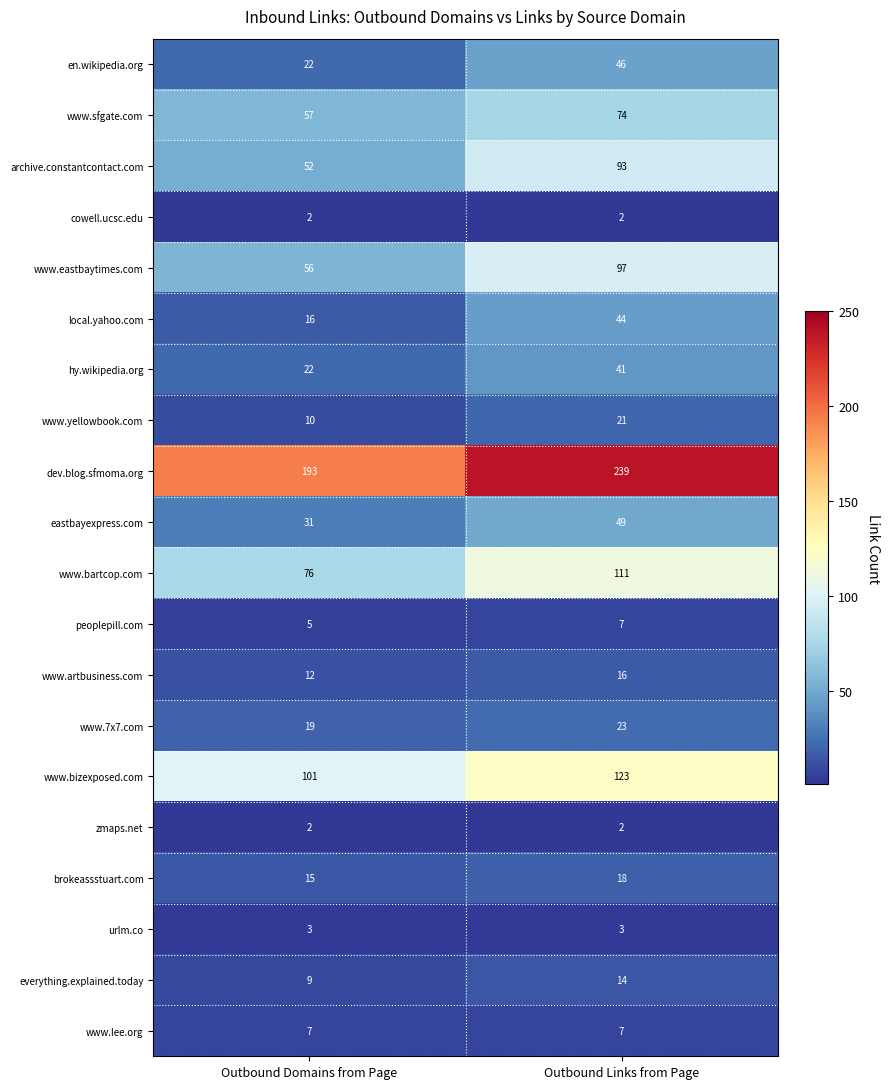

What is the total value across all series at Outbound Domains from Page?

710